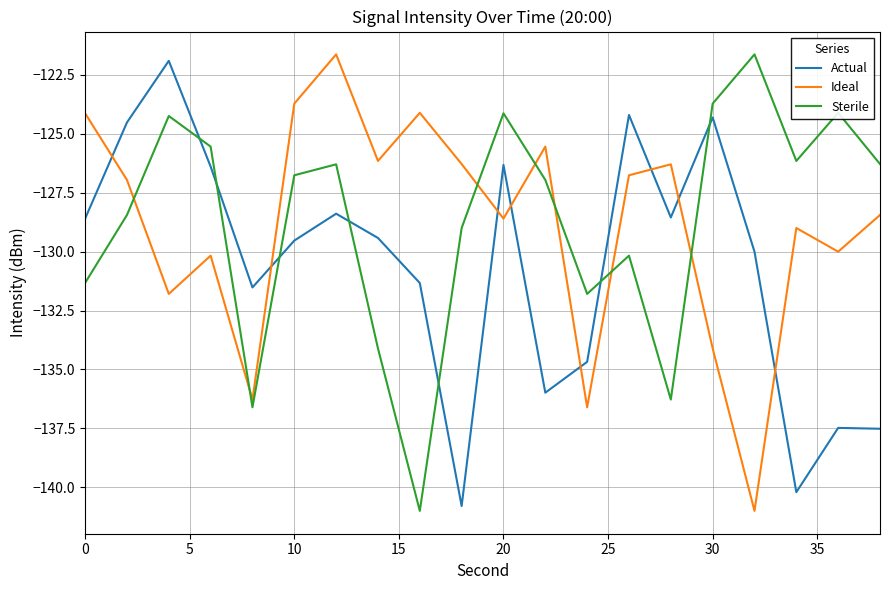

What is the difference between the maximum and minimum values in the Actual series?

18.9